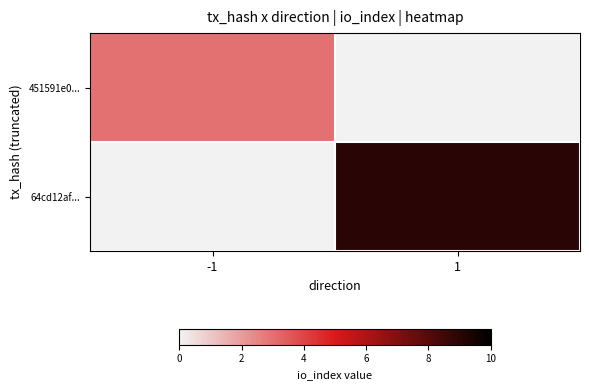

Reading right to left, list all the values displayed in this chart.

451591e0...: 1=0	-1=3
64cd12af...: 1=9	-1=0